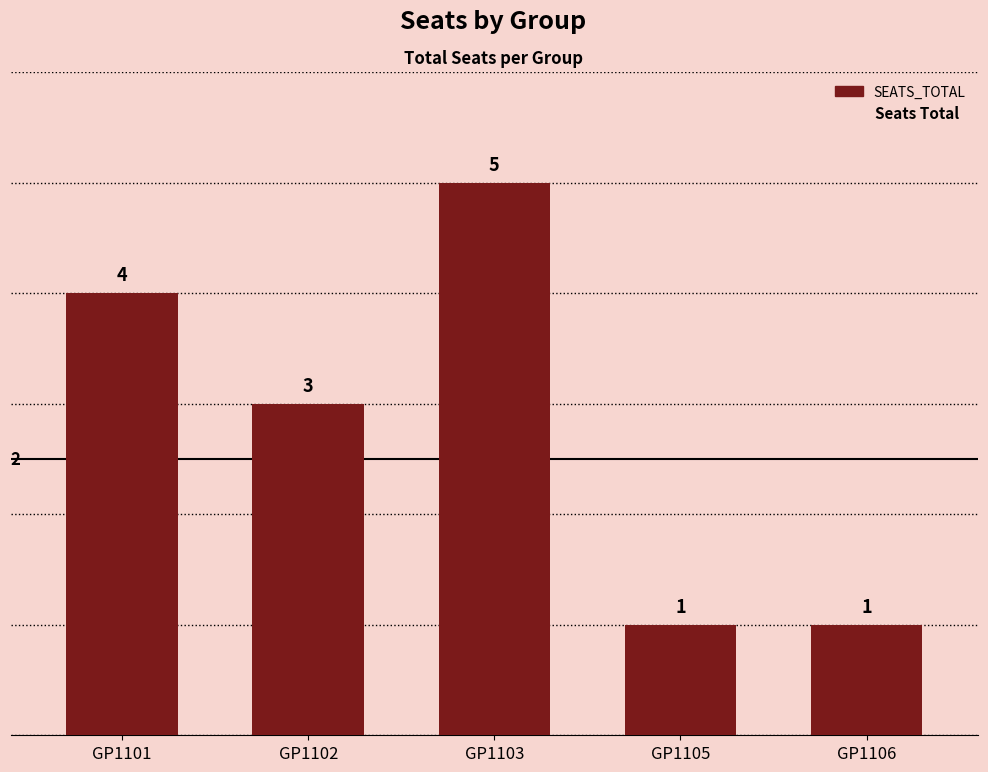

What is the value of the 5th bar from the left?

1